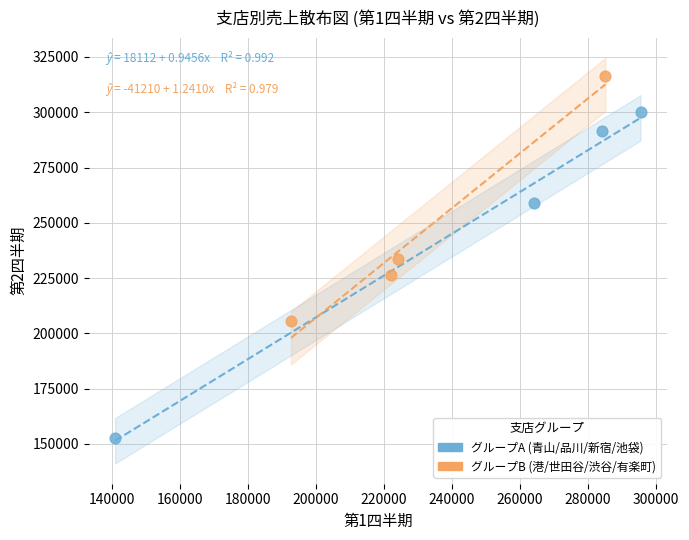

Which series contains the lowest Y value?

グループA (青山/品川/新宿/池袋)